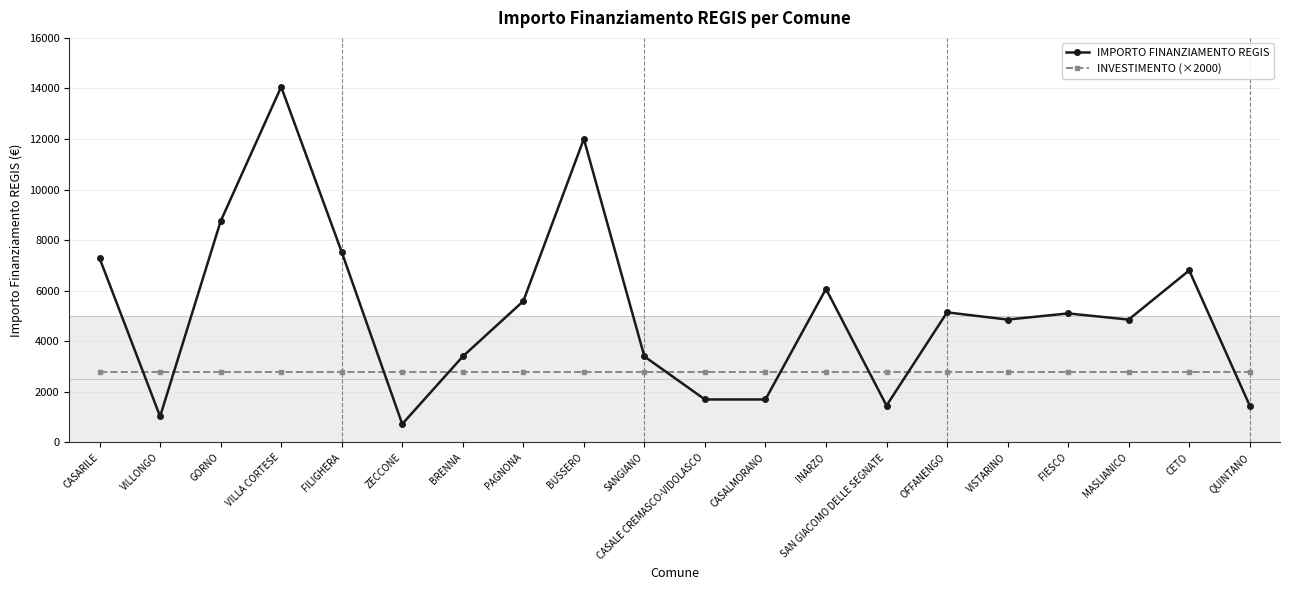

At which category is the sum across all series the highest?

VILLA CORTESE